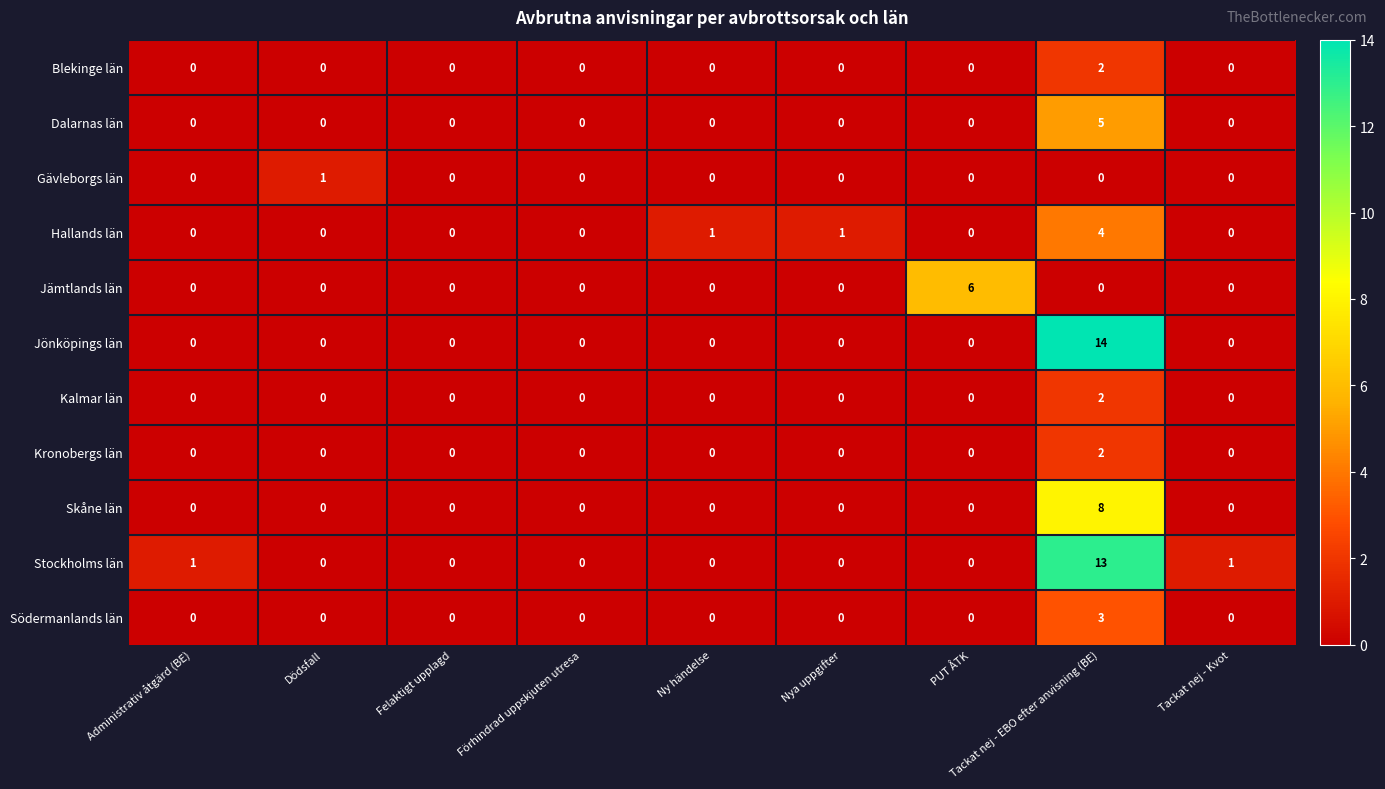

What is the difference between the highest and lowest values at Nya uppgifter?

1